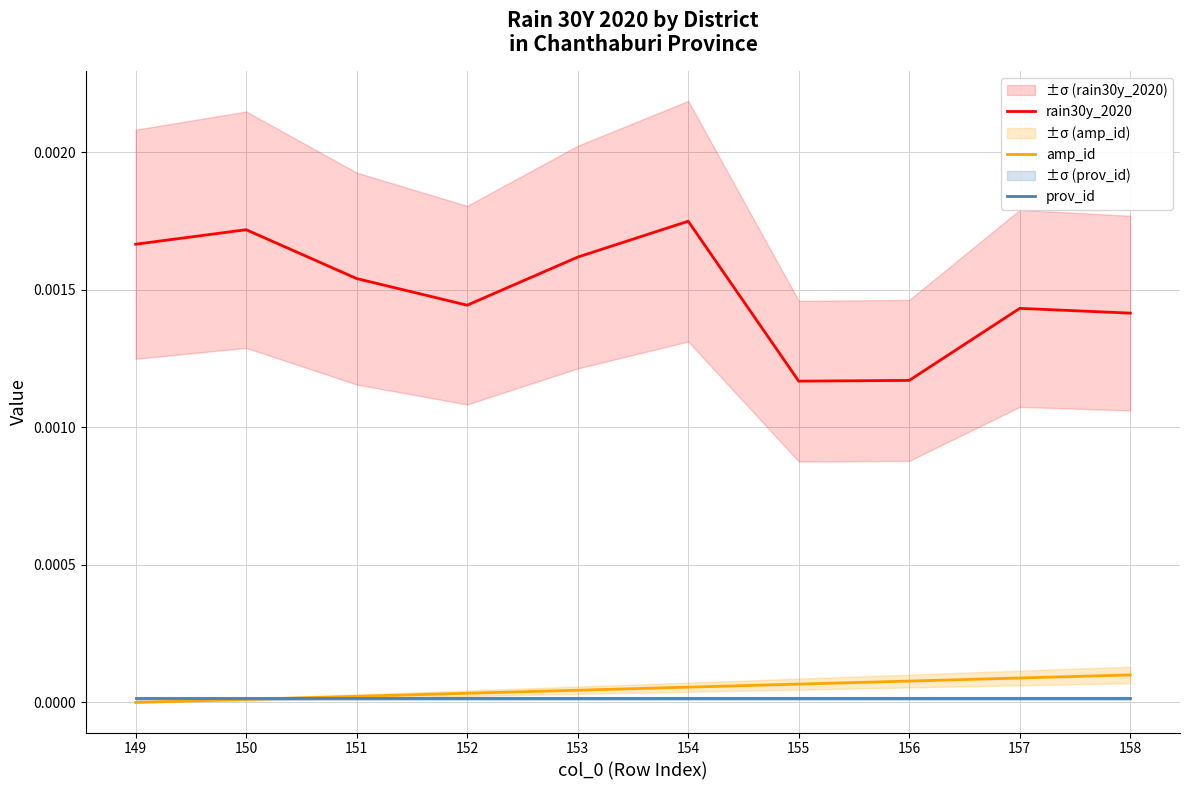

Is it true that prov_id equals 0.0 at 156?

False